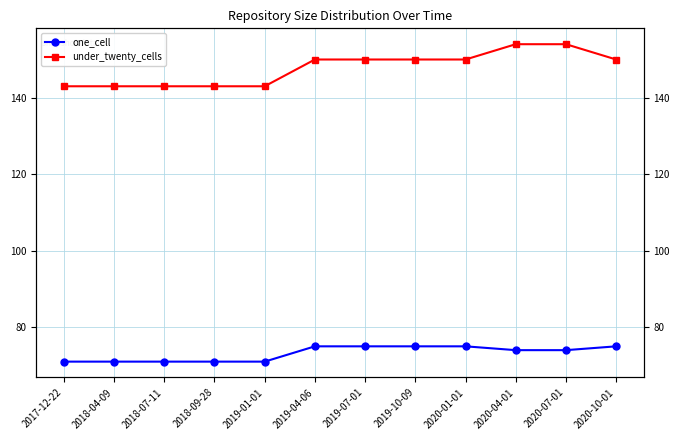

What is the sum of the under_twenty_cells values at 2019-01-01 and 2020-07-01?

297